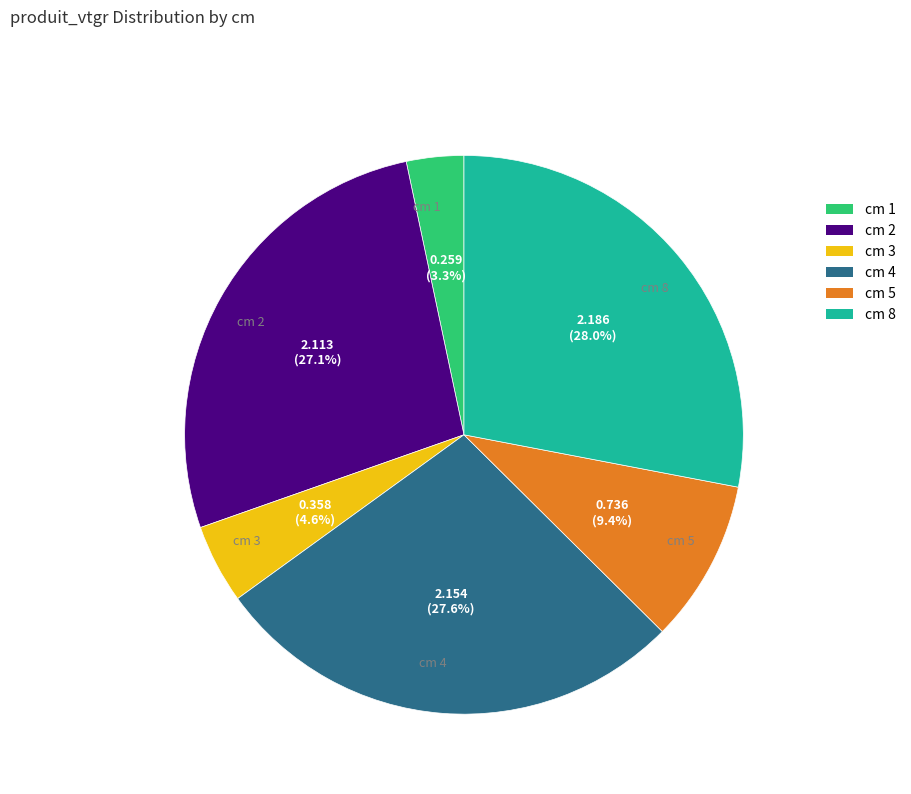

Count the number of slices in the pie.

6